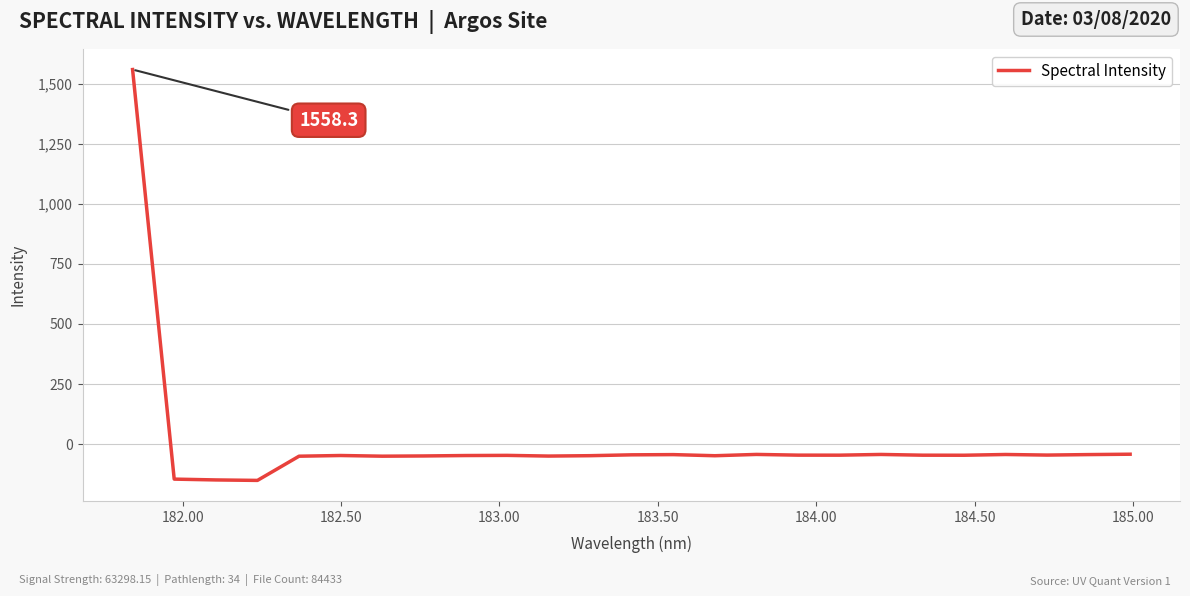

What is the minimum value shown in the chart?

-150.8